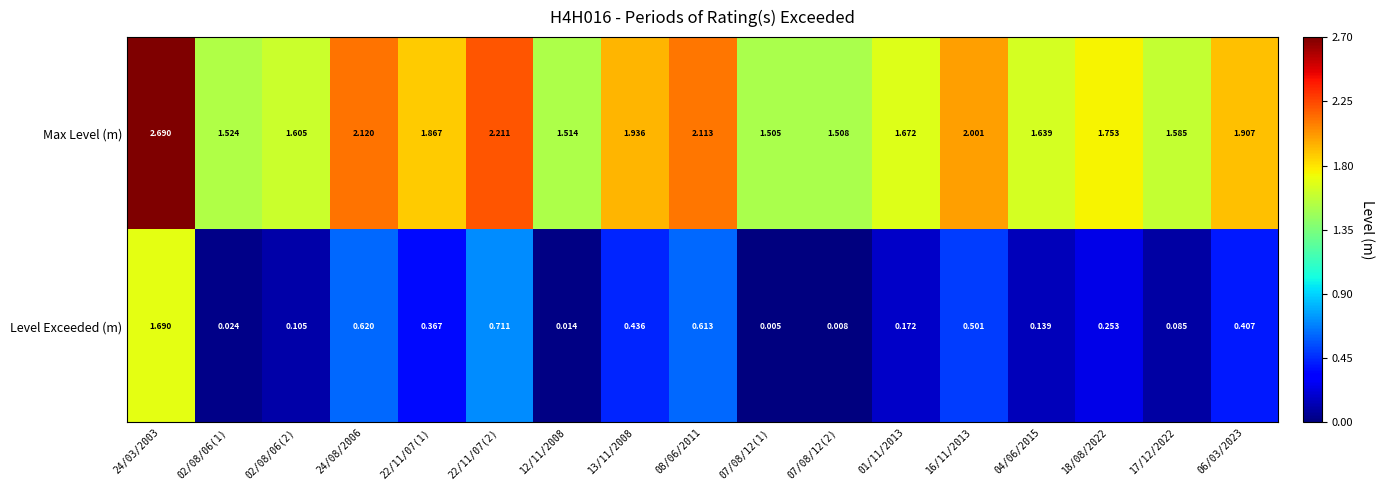

Is the value of Level Exceeded (m) at 06/03/2023 greater than the value of Max Level (m) at 16/11/2013?

No